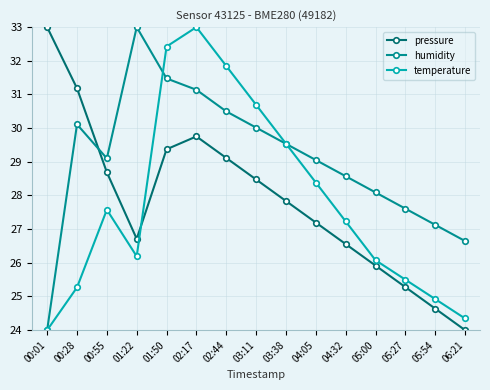

Where do pressure and humidity first cross each other?

00:28 and 00:55